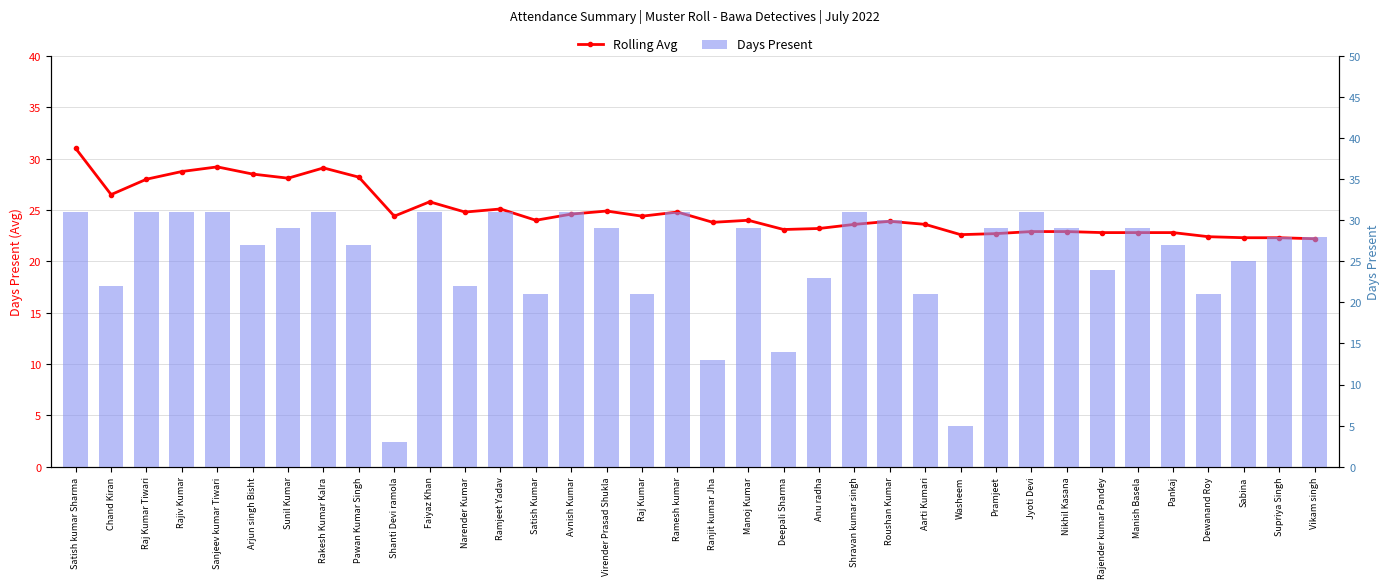

What is the approximate value of Rolling Avg at Satish kumar Sharma?

31.0